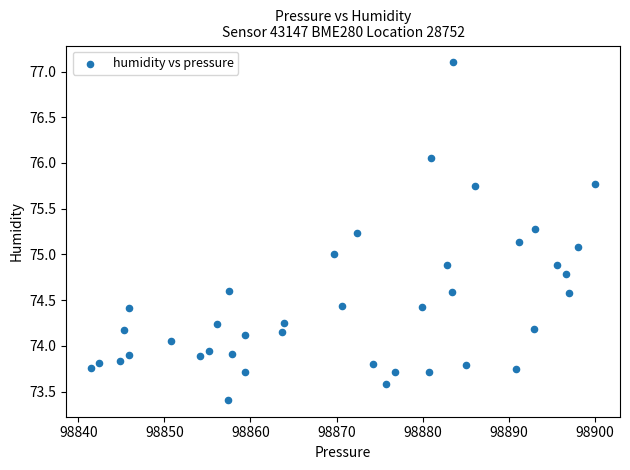

What is the range of X values (max minus min)?

58.5